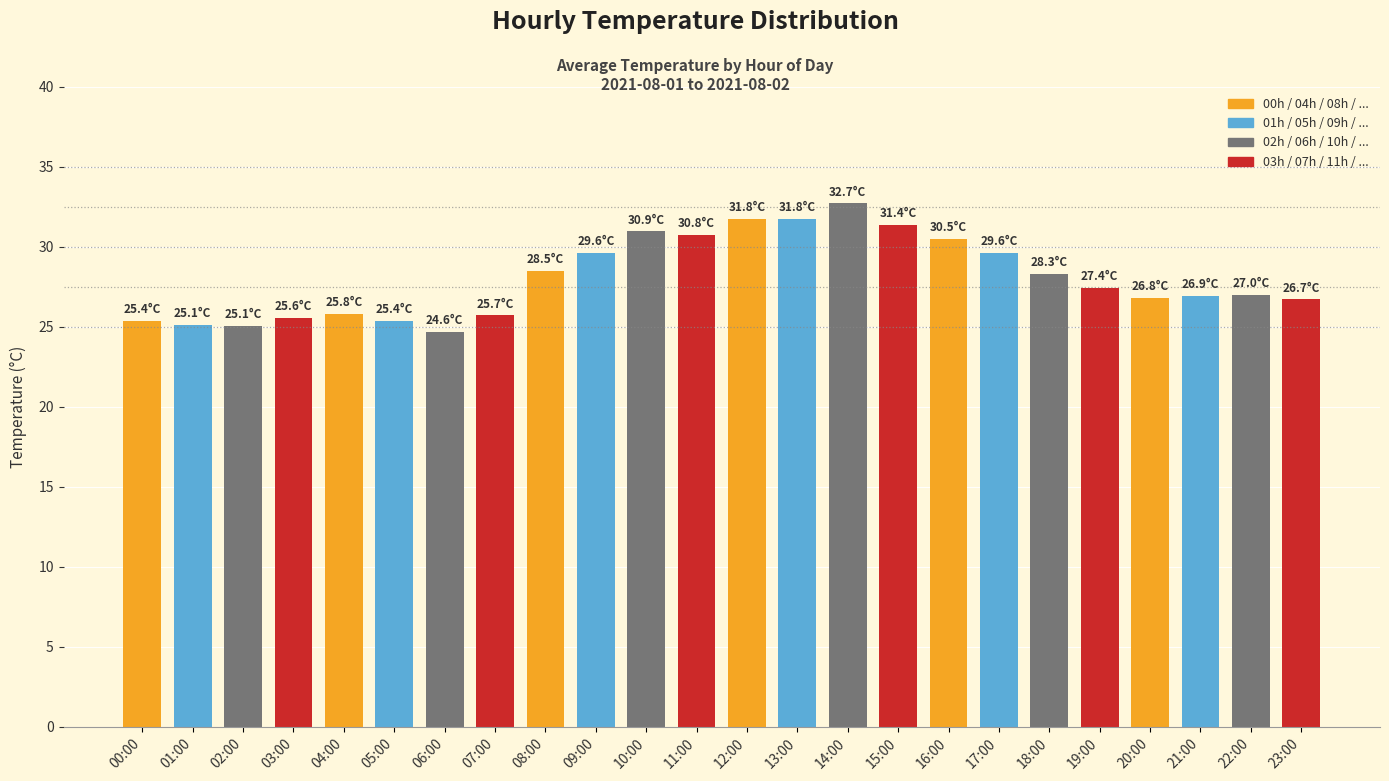

How many distinct data groups are displayed?

1